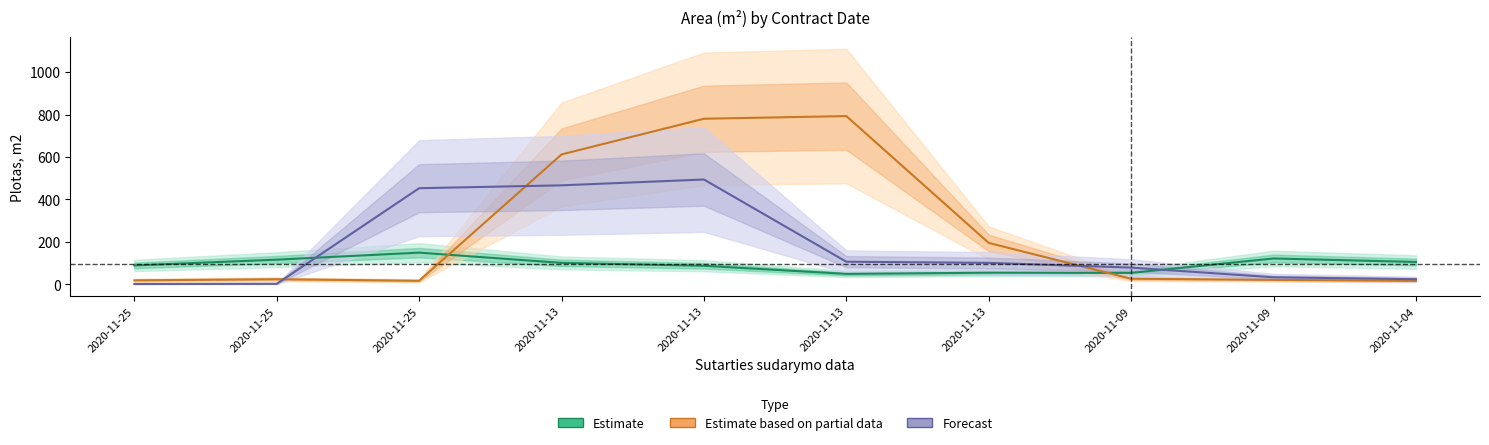

What are all the series names shown in the legend?

Estimate, Estimate based on partial data, Forecast